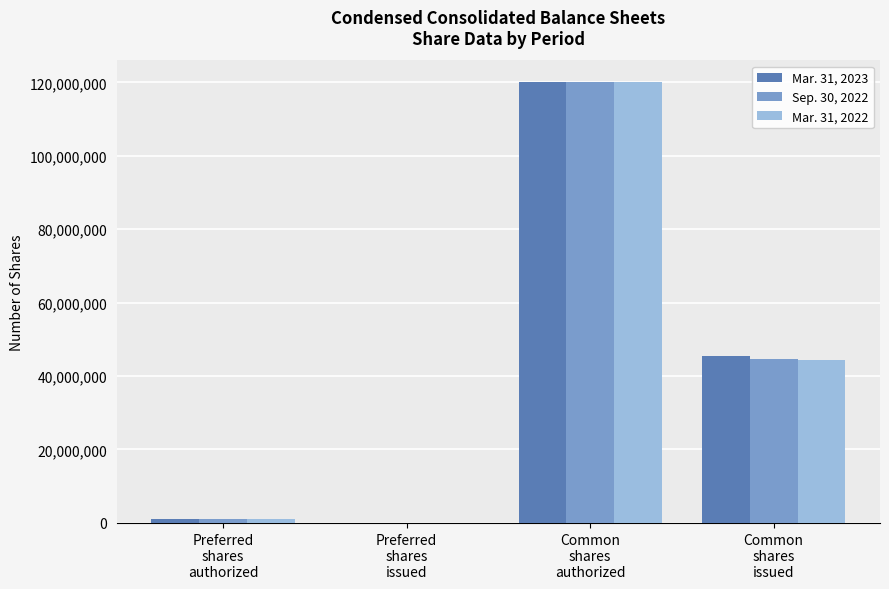

How many positive values does the Mar. 31, 2023 series have?

3